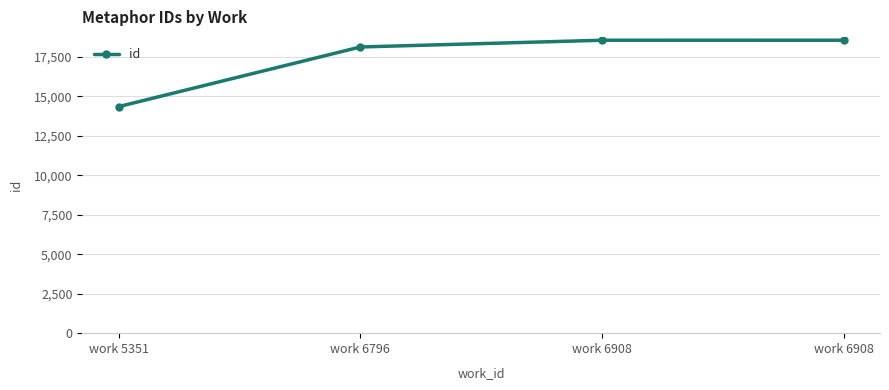

Reading left to right, what are all the values shown in this chart?

work 5351=14354	work 6796=18135	work 6908=18562	work 6908=18564